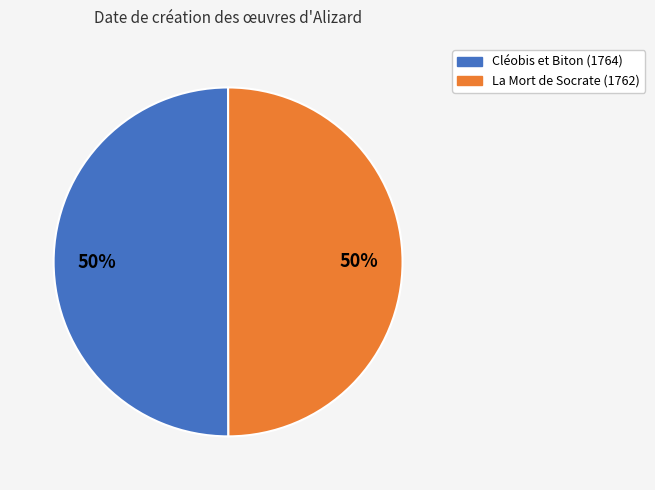

What percentage is the La Mort de Socrate (1762) slice, to the nearest percent?

50%